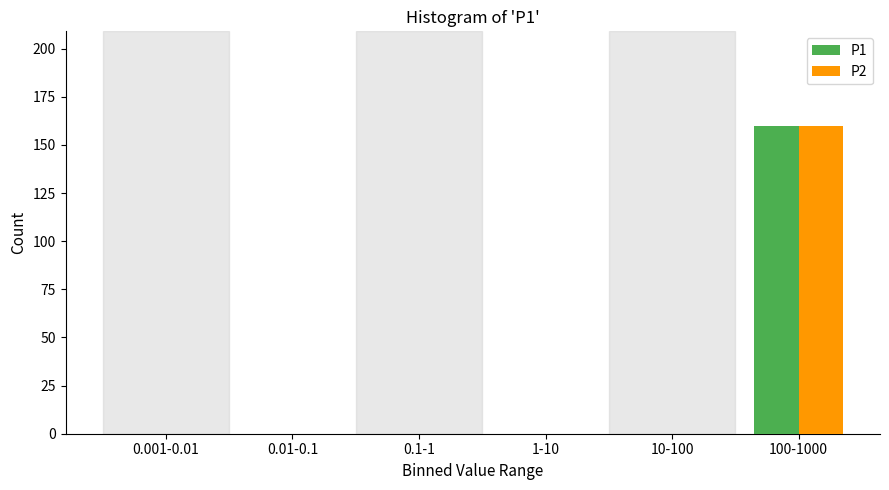

Reading left to right, extract all data points from this chart.

P1: 0.001-0.01=0	0.01-0.1=0	0.1-1=0	1-10=0	10-100=0	100-1000=160
P2: 0.001-0.01=0	0.01-0.1=0	0.1-1=0	1-10=0	10-100=0	100-1000=160